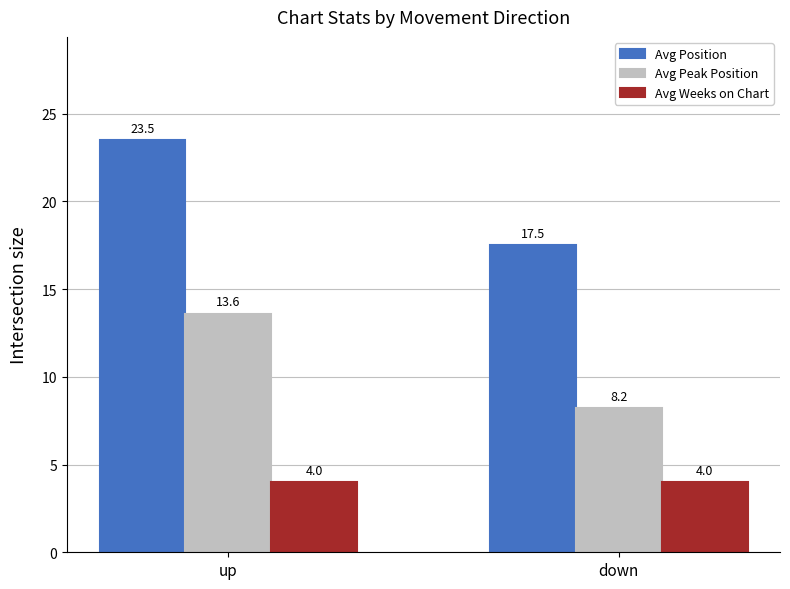

How many values in the Avg Position series are below 23?

1